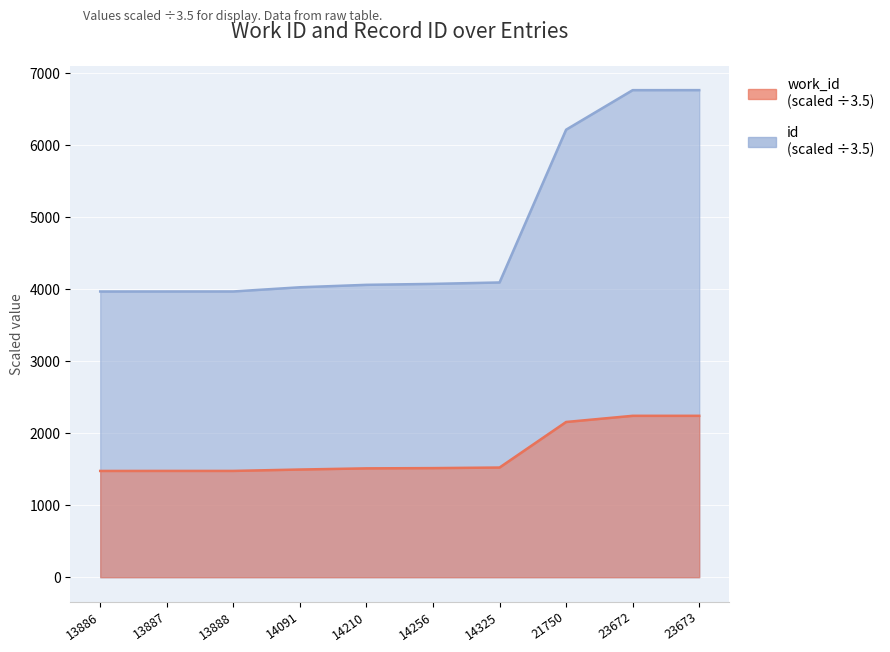

What are all the series names shown in the legend?

work_id, id